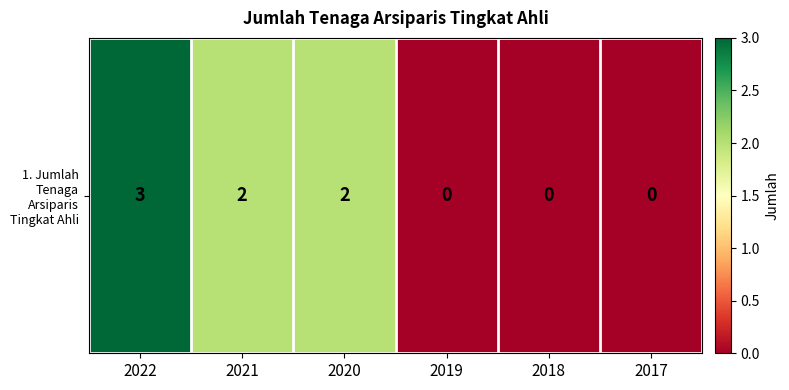

Where does the data first go above 2?

2022